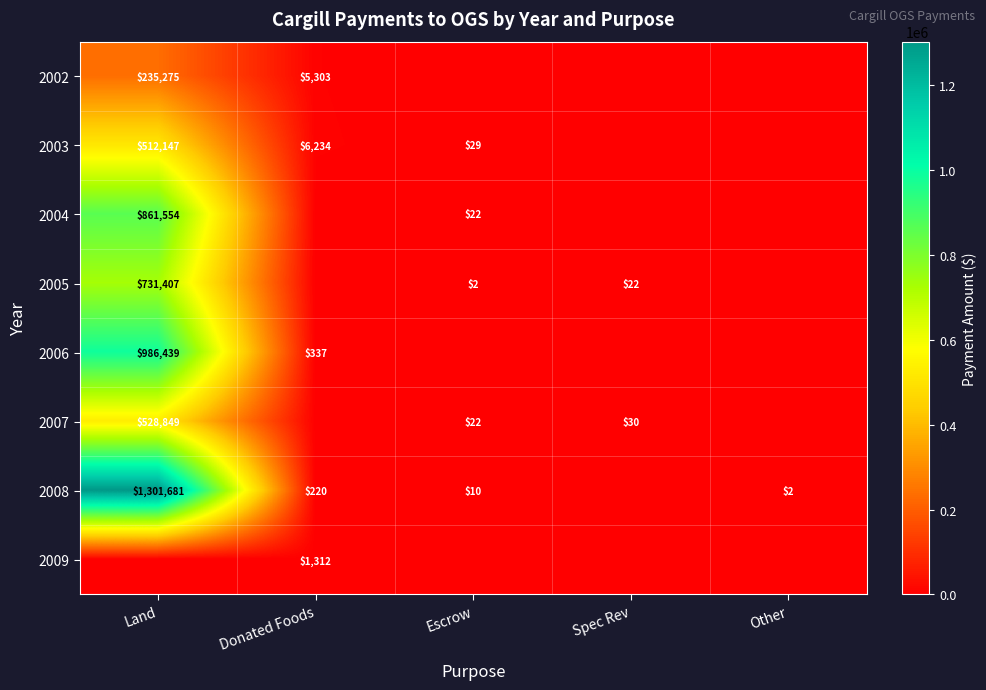

Is the value of 2003 at Escrow greater than the value of 2008 at Land?

No